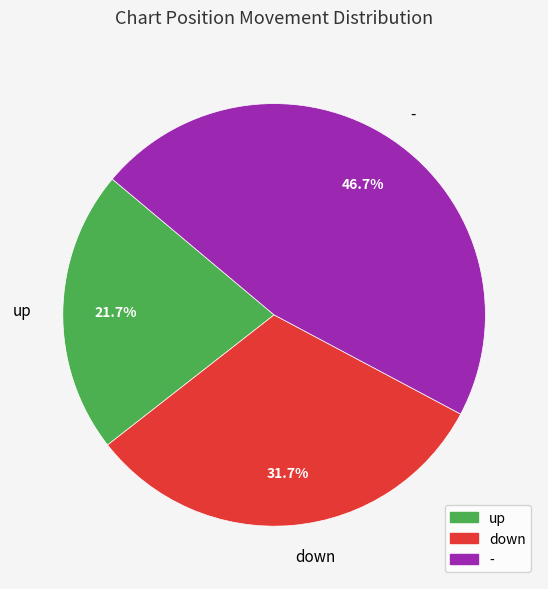

Approximately how many times larger is the value at up compared to -?

0.5